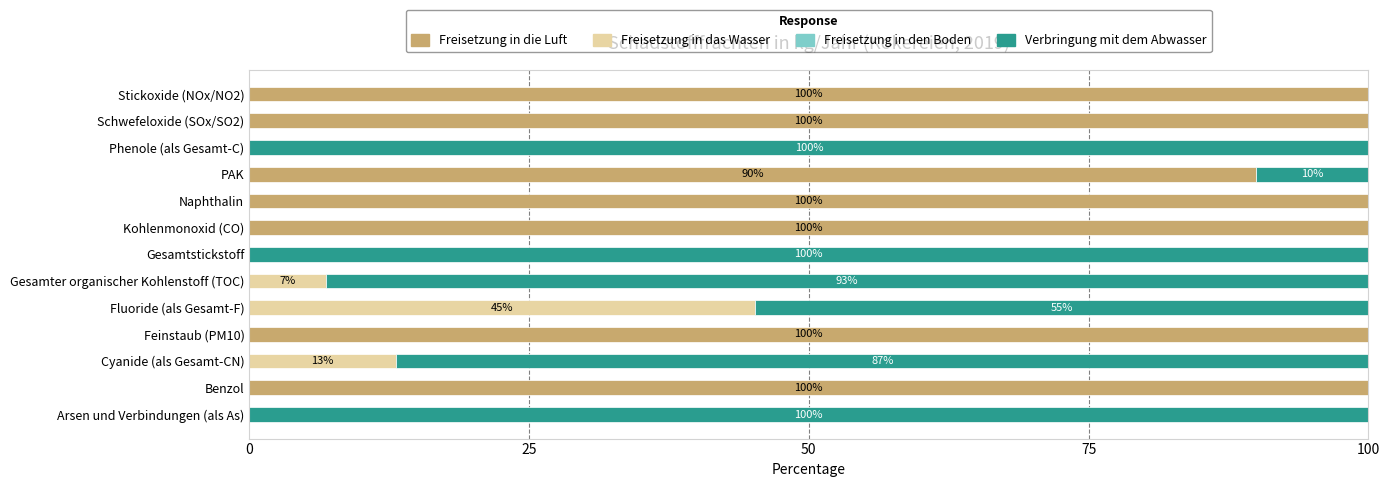

The Freisetzung in die Luft series shows 89.9 at PAK. True or false?

True